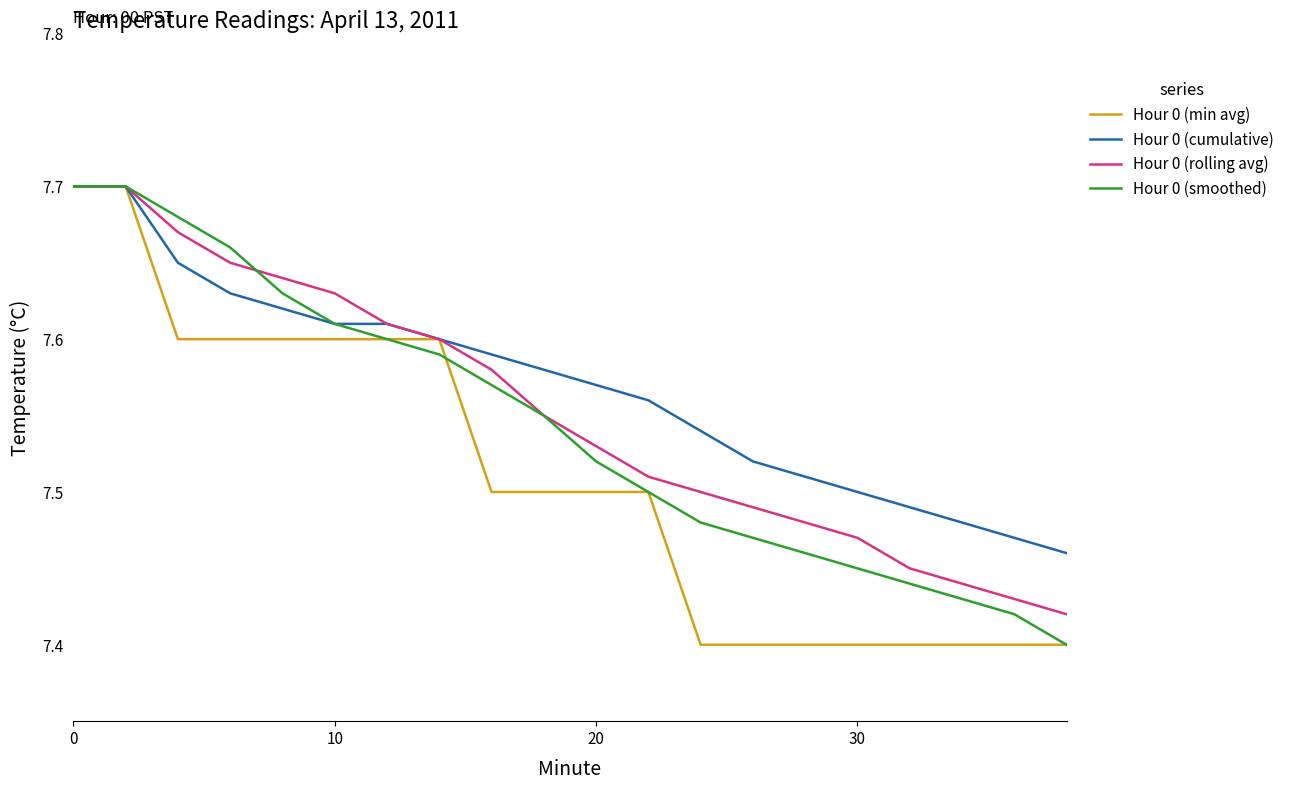

Rank the series by their average value, from lowest to highest.

Hour 0 (min avg), Hour 0 (smoothed), Hour 0 (rolling avg), Hour 0 (cumulative)